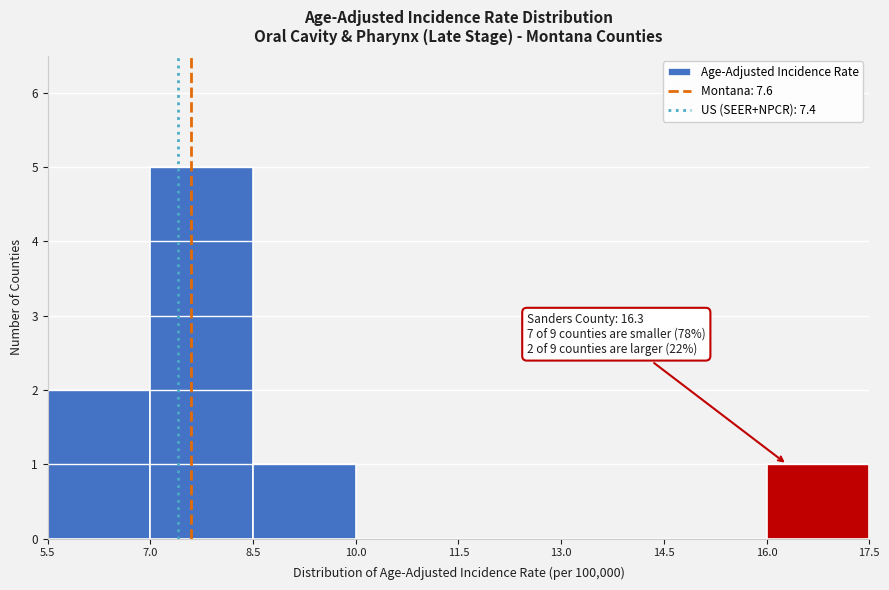

Over which range of the x-axis is the bar tallest?

7.0 to 8.5